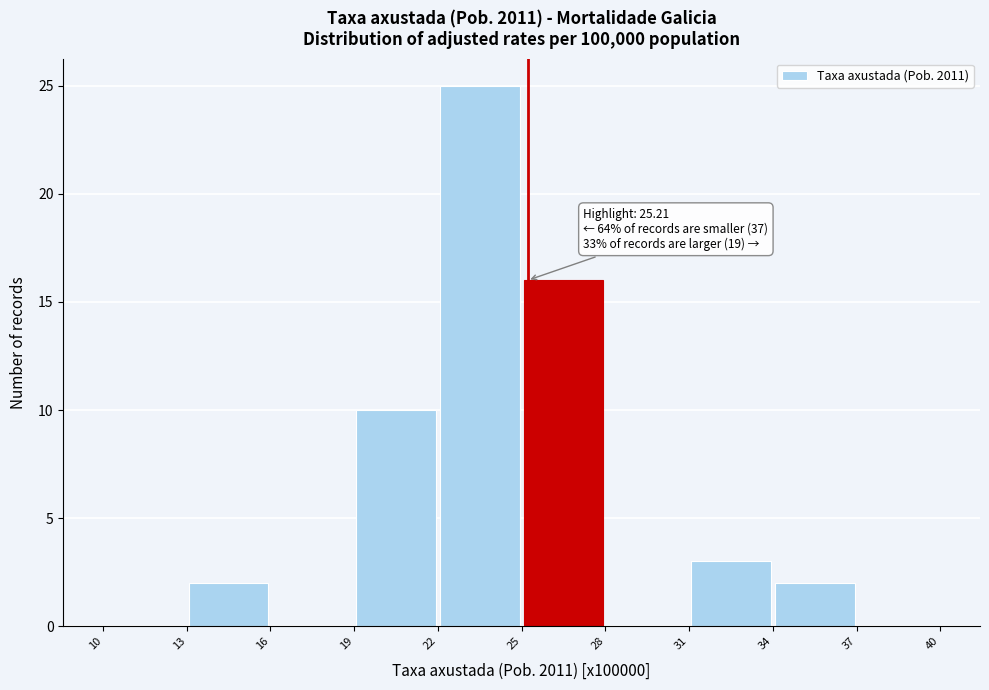

Over which range of the x-axis is the bar tallest?

22 to 25